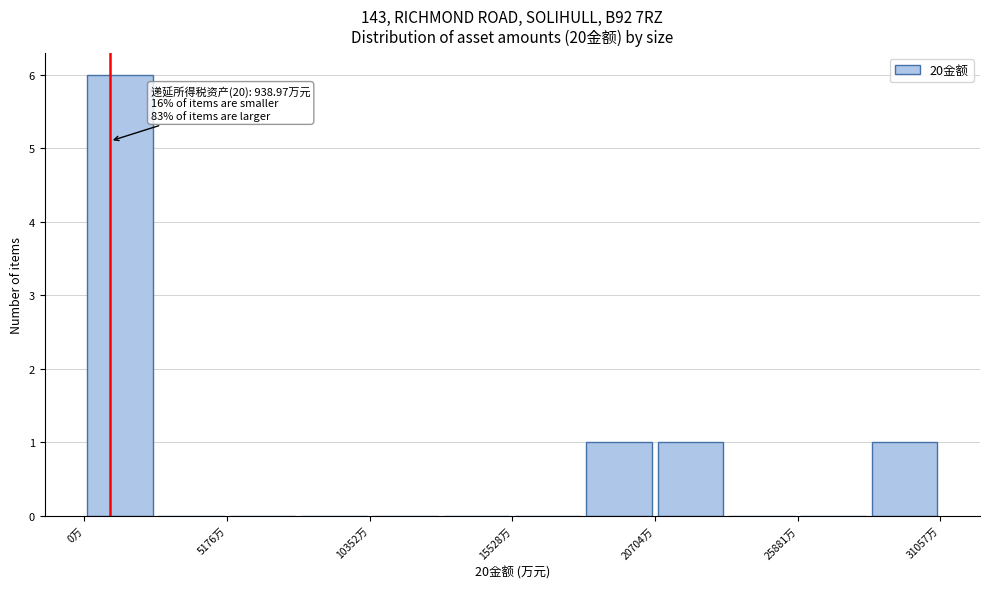

Read against the x-axis, roughly where is the centre of the tallest bar?

1000